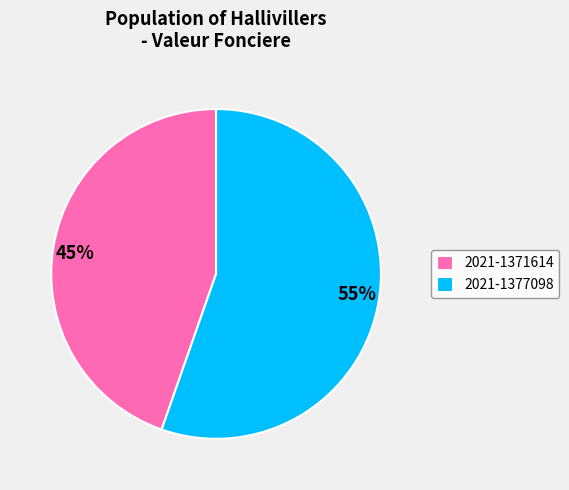

To the nearest percent, what portion does 2021-1377098 represent?

55%